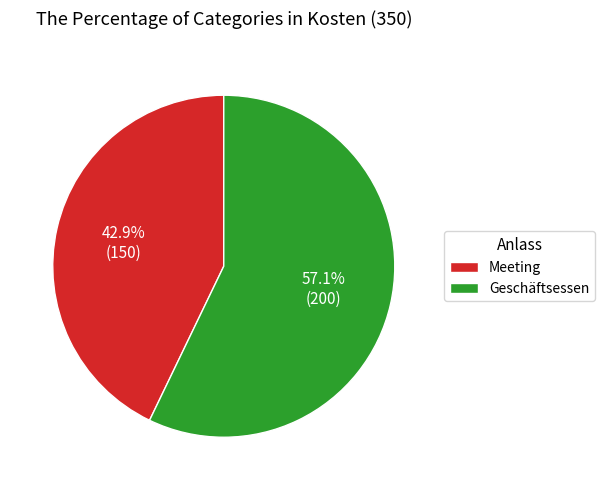

How much of the chart is everything except Meeting?

57.1%